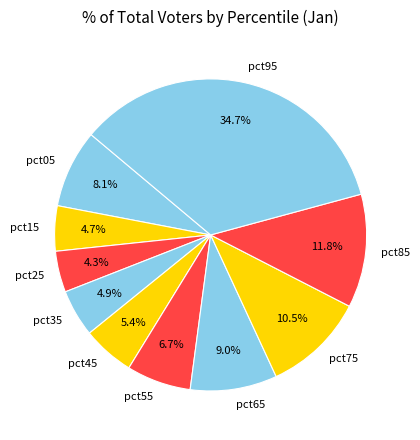

Is there a majority slice in this chart?

No